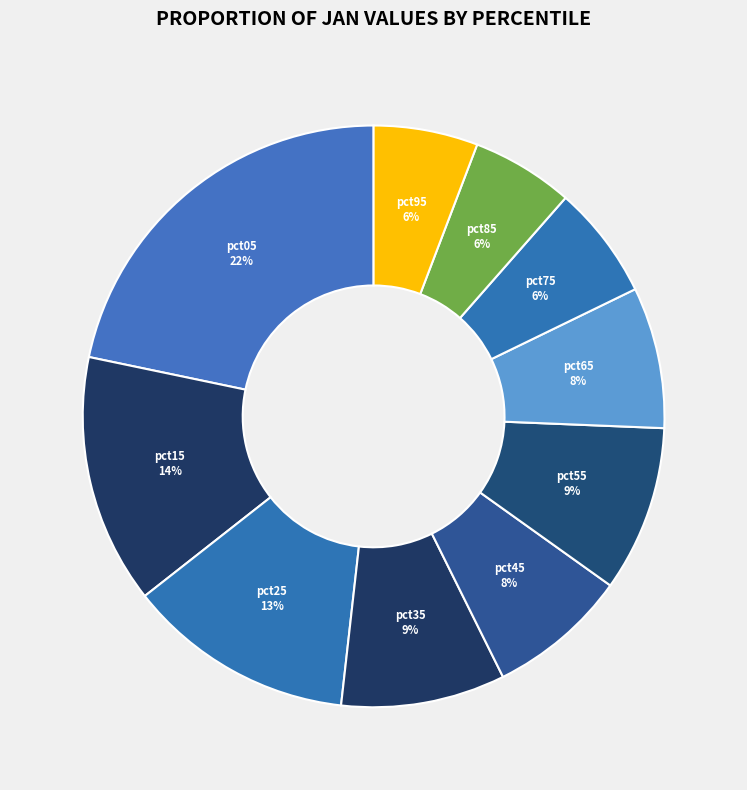

Which has a higher value, pct35 or pct05?

pct05